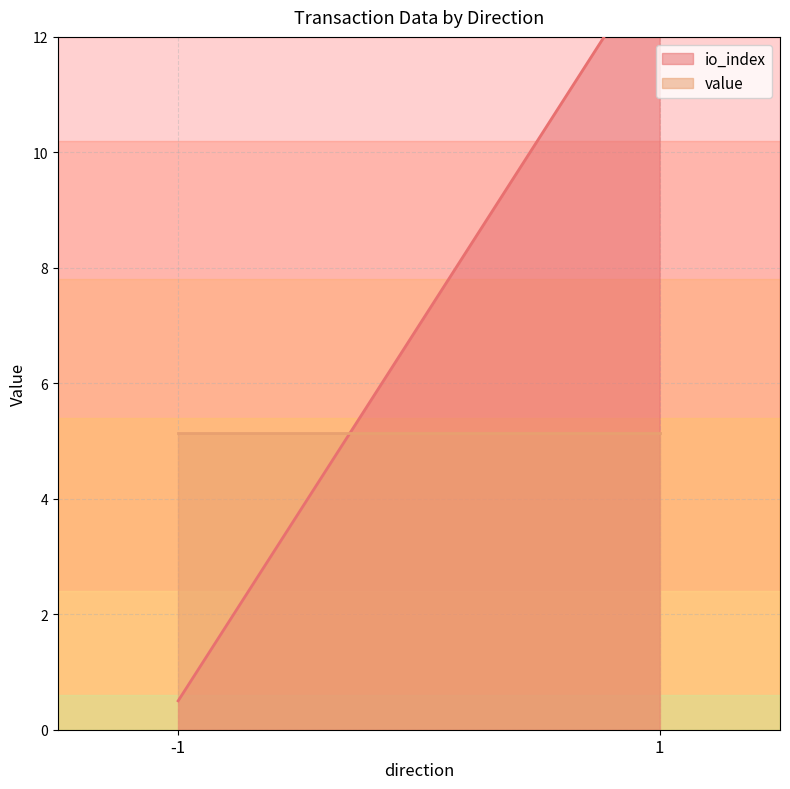

Which has a higher value, 1 or -1?

1